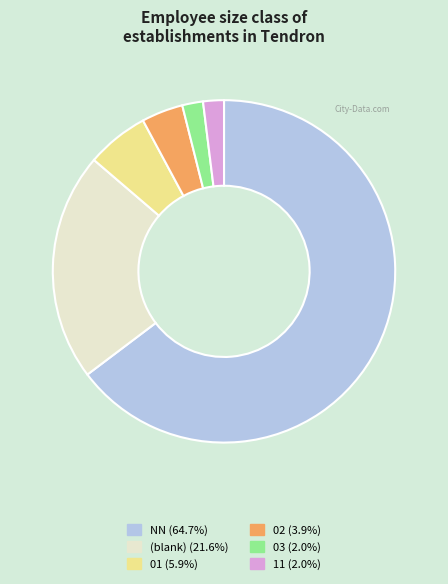

Does any single category account for the majority?

Yes